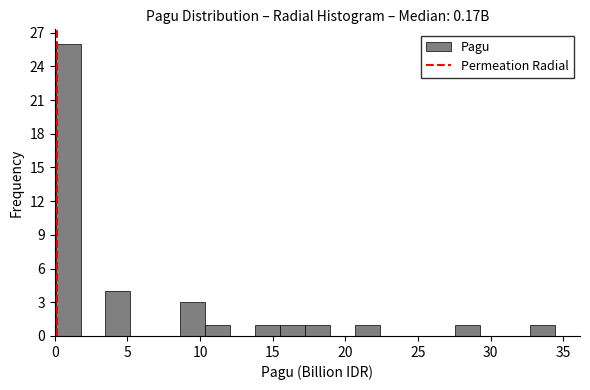

Around what value on the x-axis is the tallest bar? Give the approximate position of its centre, as read against the axis.

1.0